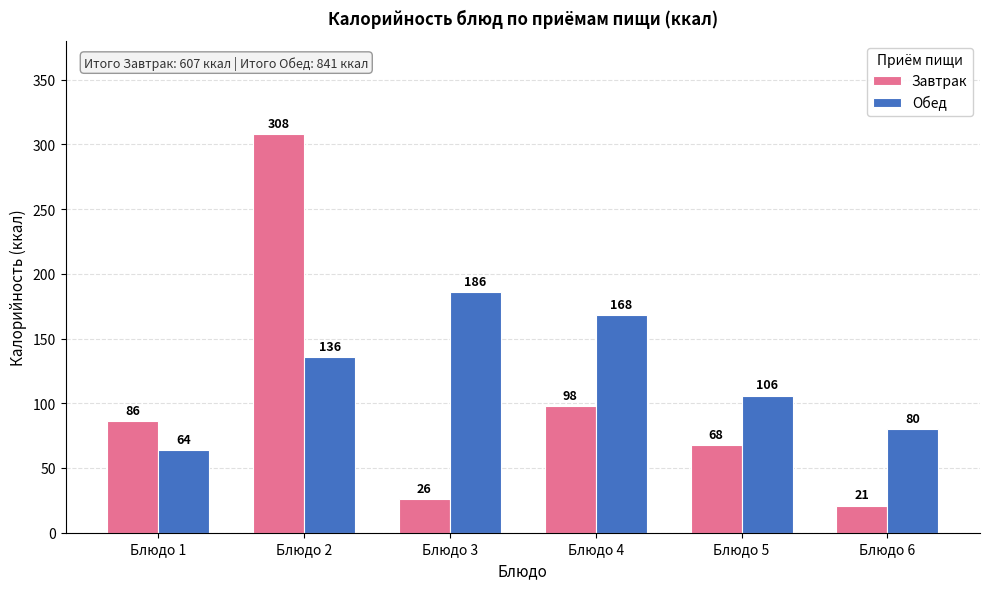

Is the value of Завтрак at Блюдо 3 greater than the value of Обед at Блюдо 3?

No